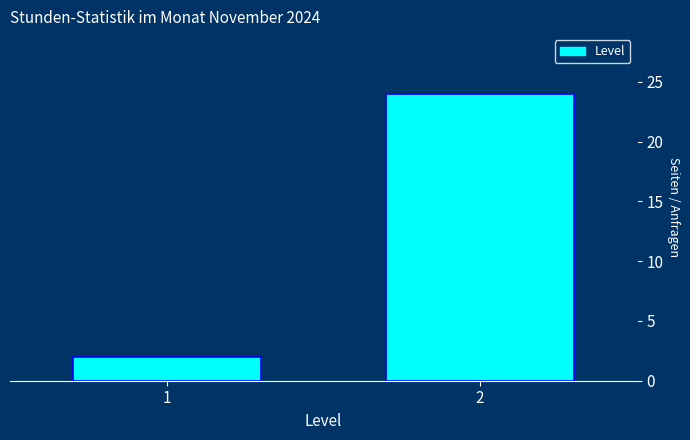

Reading left to right, transcribe all the data shown in this chart.

1=2	2=24